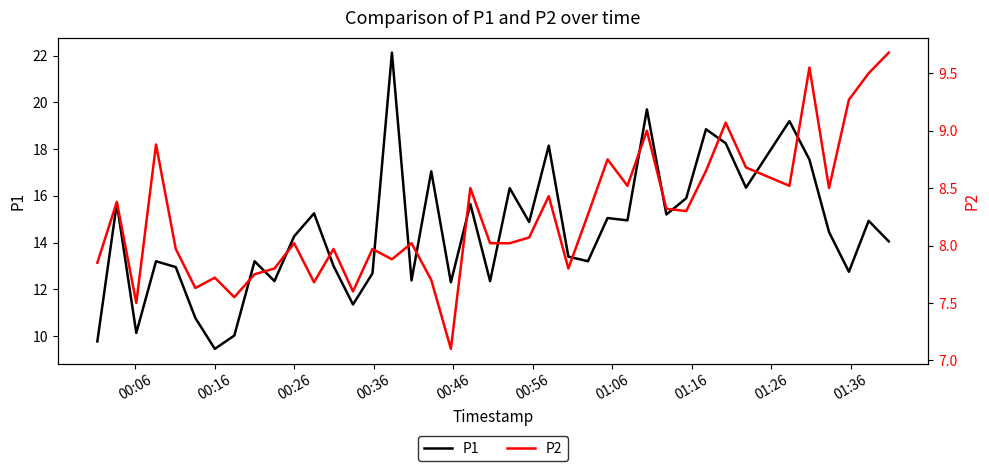

True or false: P2 and P1 intersect in this chart.

False